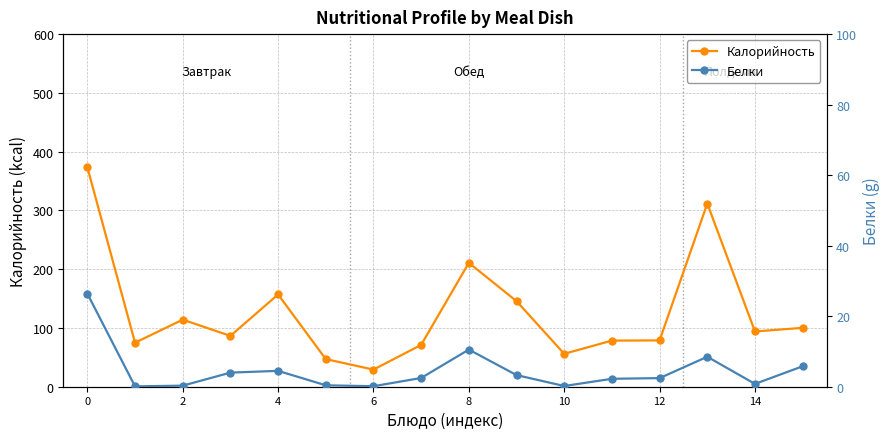

At which category does Калорийность reach its first local peak?

2